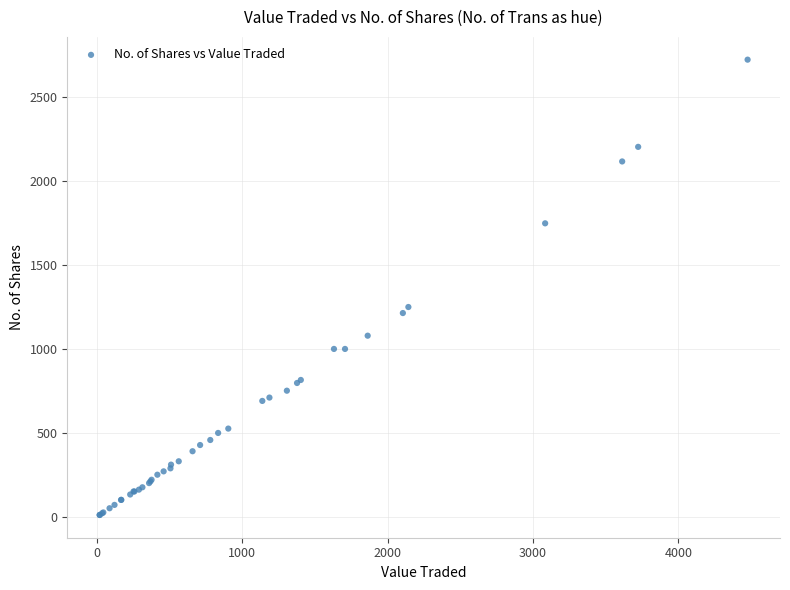

What Y value in the scatter plot is closest to 1367?

1250